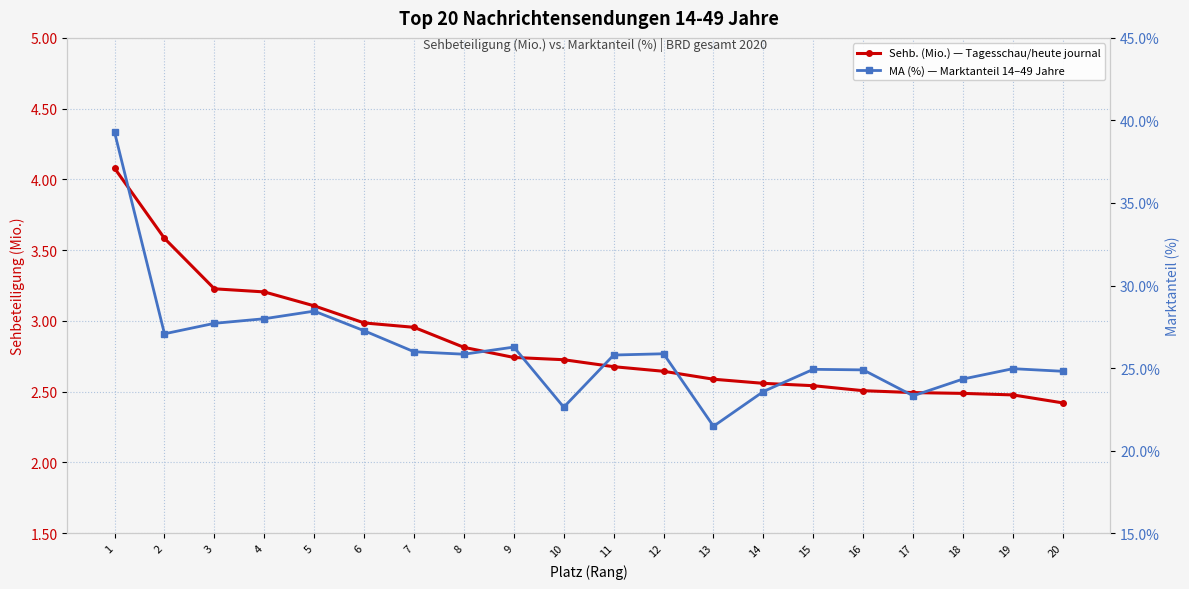

Reading left to right, transcribe all the data shown in this chart.

Sehb. (Mio.) — Tagesschau/heute journal: 1=4.1	2=3.6	3=3.2	4=3.2	5=3.1	6=3.0	7=3.0	8=2.8	9=2.7	10=2.7	11=2.7	12=2.6	13=2.6	14=2.6	15=2.5	16=2.5	17=2.5	18=2.5	19=2.5	20=2.4
MA (%) — Marktanteil 14–49 Jahre: 1=39.3	2=27.1	3=27.7	4=28.0	5=28.4	6=27.3	7=26.0	8=25.8	9=26.3	10=22.6	11=25.8	12=25.9	13=21.5	14=23.6	15=24.9	16=24.9	17=23.3	18=24.3	19=25.0	20=24.8